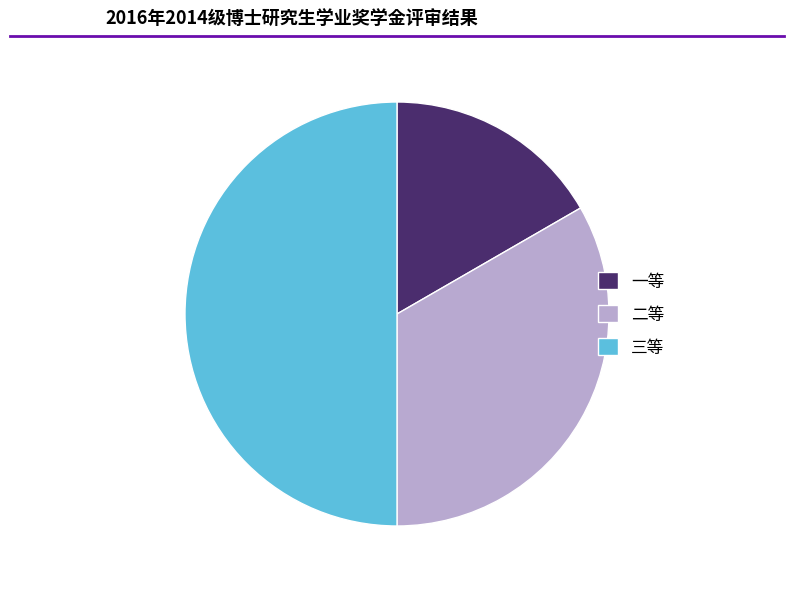

Count the number of slices in the pie.

3